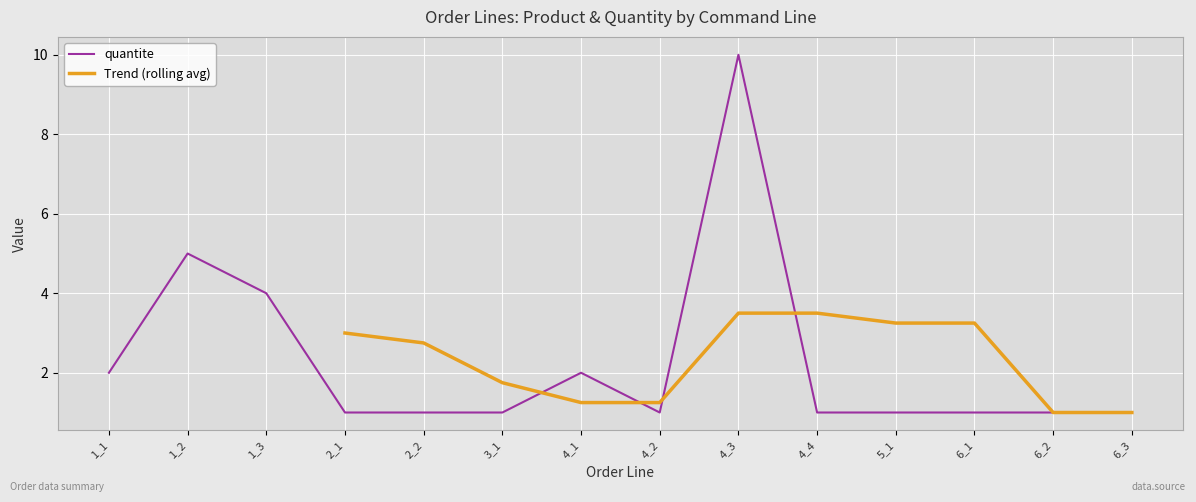

Reading right to left, what are all the values shown in this chart?

6_3=1	6_2=1	6_1=1	5_1=1	4_4=1	4_3=10	4_2=1	4_1=2	3_1=1	2_2=1	2_1=1	1_3=4	1_2=5	1_1=2